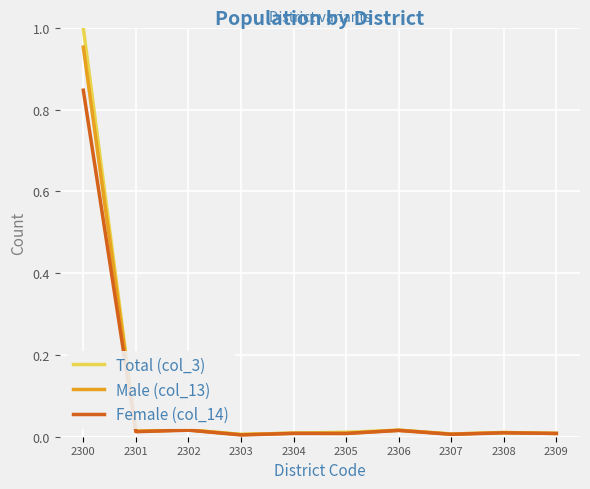

Which series has the largest range (max minus min)?

Total (col_3)